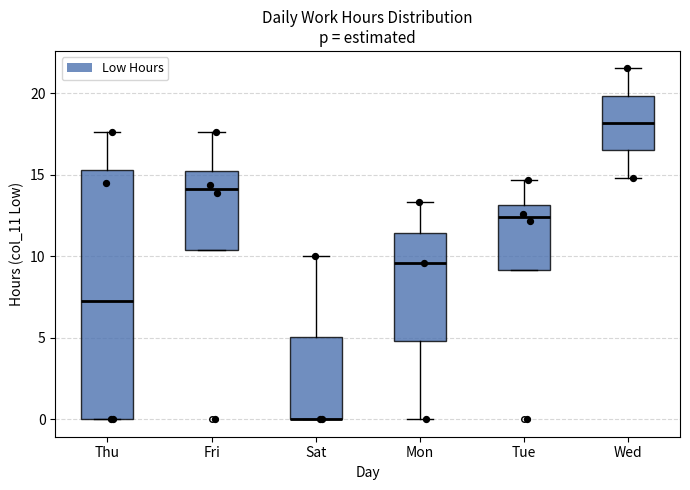

Reading left to right, transcribe this box plot: for each box, give where its median line is, the range the box spans, and where its two whiskers end, as read against the y-axis. The values are not printed on the chart, so give them approximately, as read against the axis.

Thu: median 7.5, box 0.0 to 15.5, whiskers 0.0 to 17.5
Fri: median 14.0, box 10.5 to 15.0, whiskers 10.5 to 17.5
Sat: median 0.0 (drawn on the box's lower edge), box 0.0 to 5.0, whiskers 0.0 to 10.0
Mon: median 9.5, box 5.0 to 11.5, whiskers 0.0 to 13.5
Tue: median 12.5, box 9.0 to 13.0, whiskers 9.0 to 14.5
Wed: median 18.0, box 16.5 to 20.0, whiskers 15.0 to 21.5